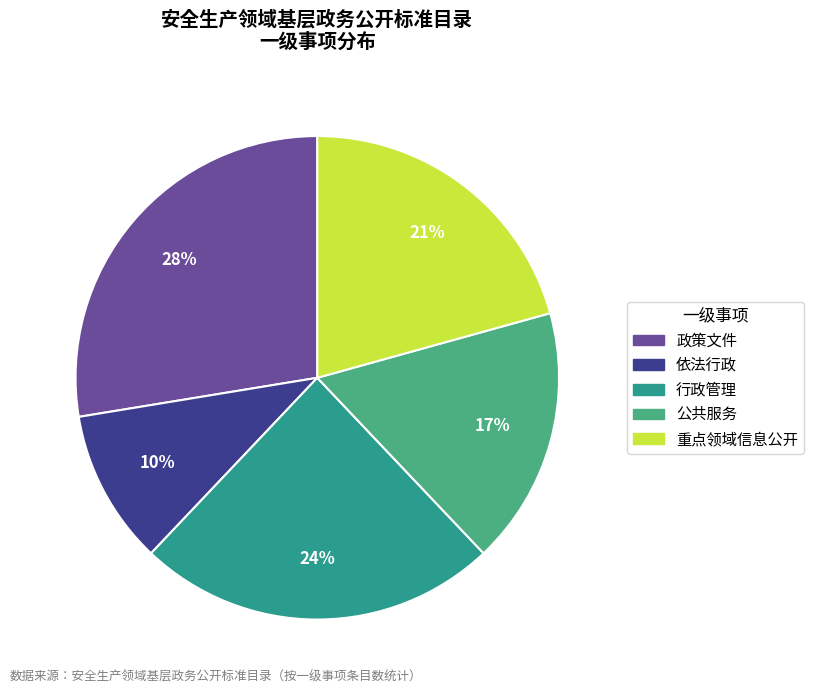

To the nearest percent, what is the difference between the 重点领域信息公开 and 行政管理 slice percentages?

3%